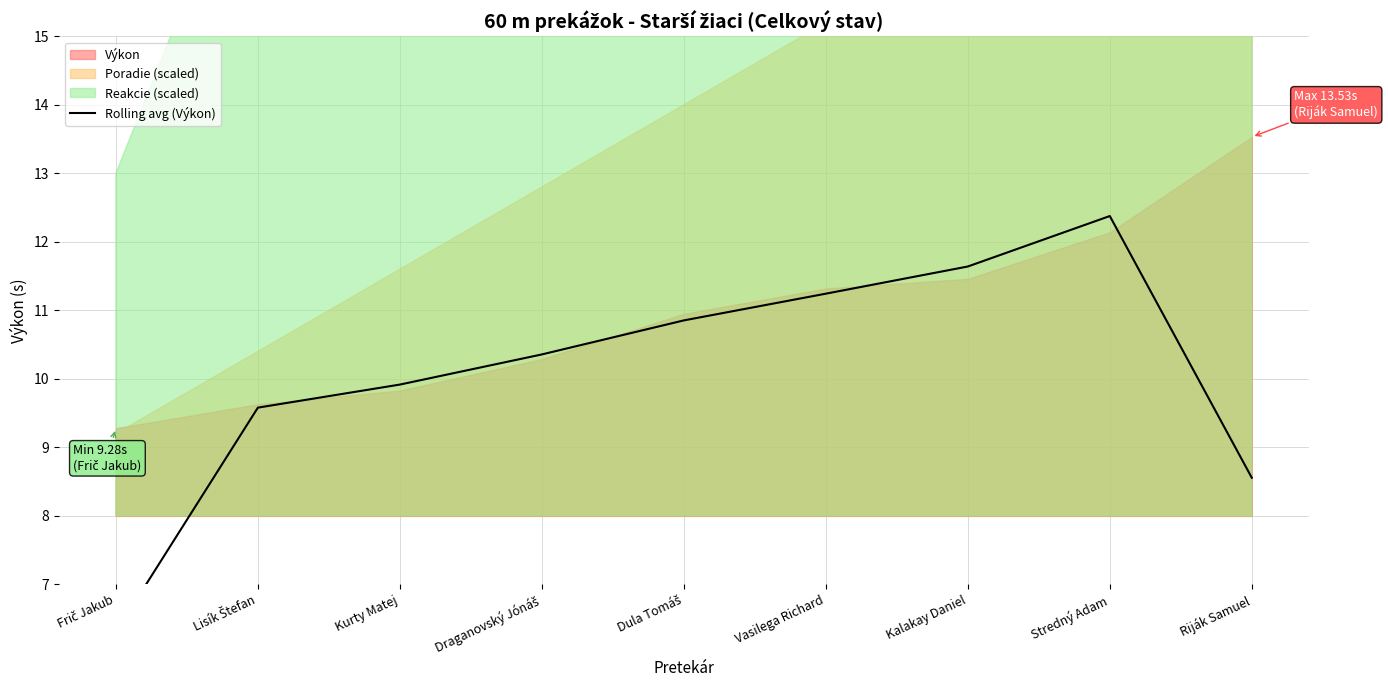

What is the sum of all values?

90.8